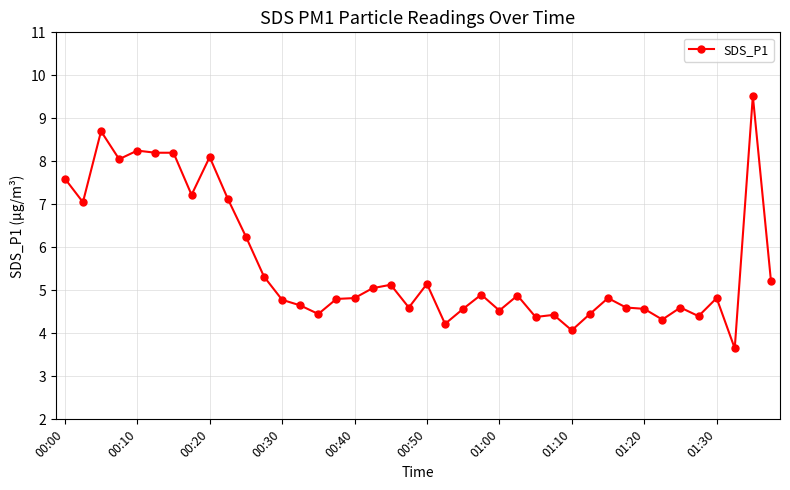

What is the maximum value shown in the chart?

9.5